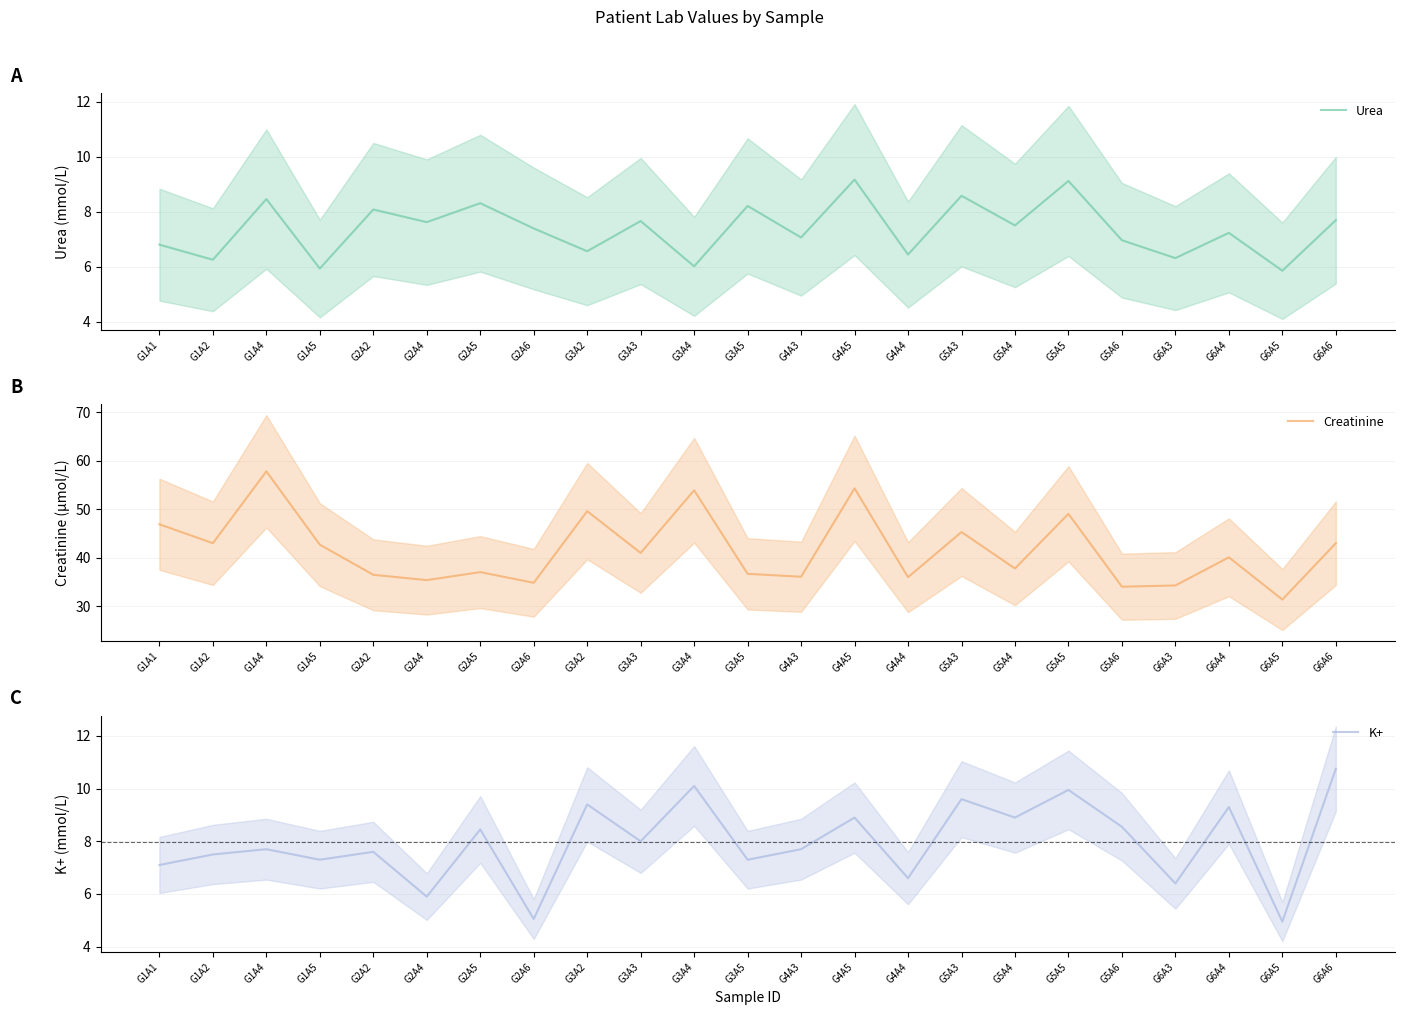

At which category does Creatinine reach its first local valley?

G1A2